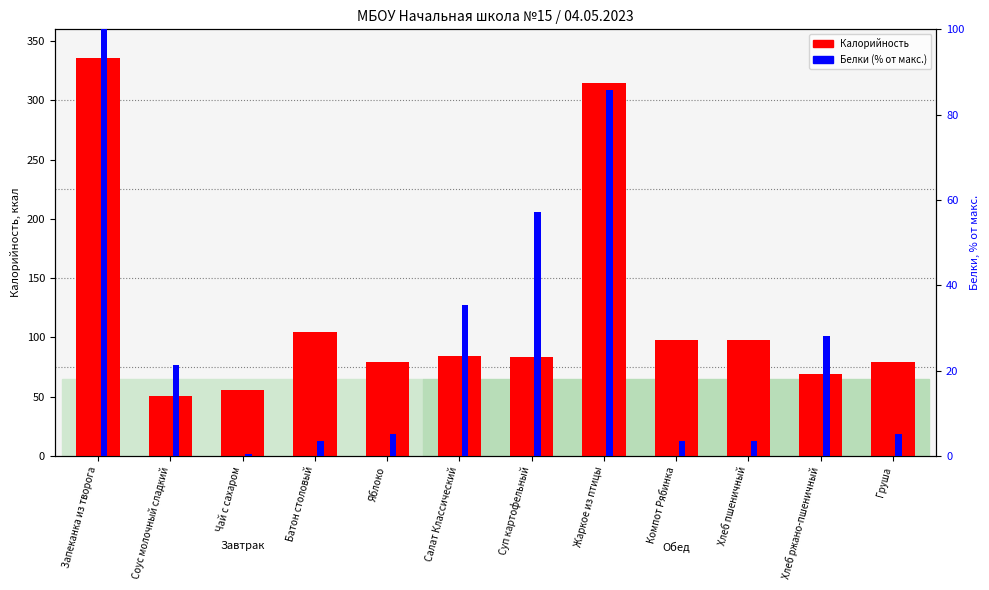

At Яблоко, list the series in order from largest to smallest.

Калорийность, Белки (% от макс.)